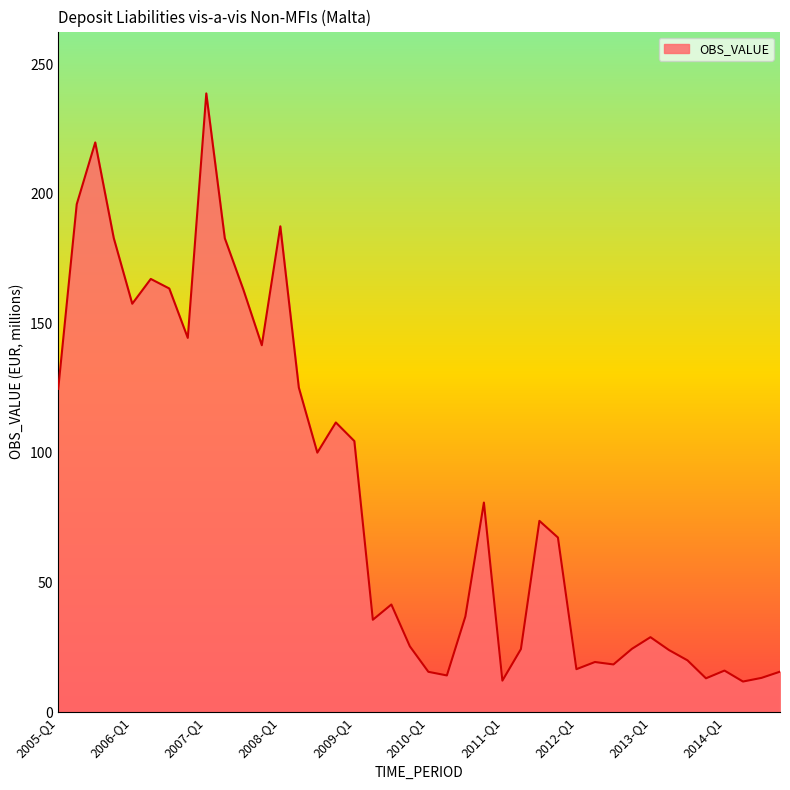

What is the difference between the maximum and minimum values?

227.0